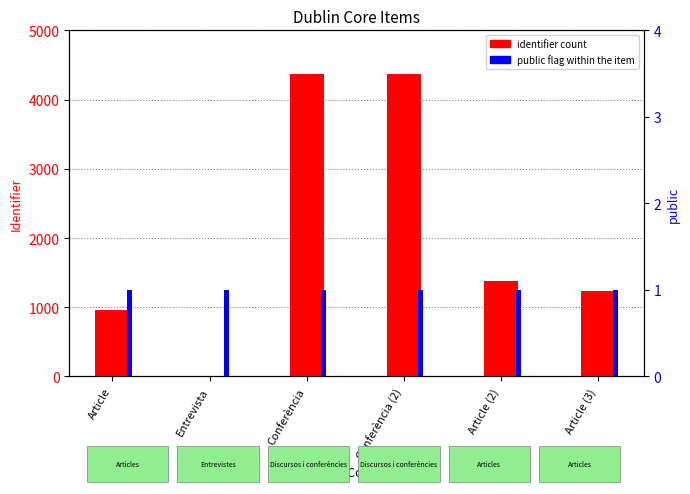

What is the label of the 4th bar from the left?

Conferència (2)